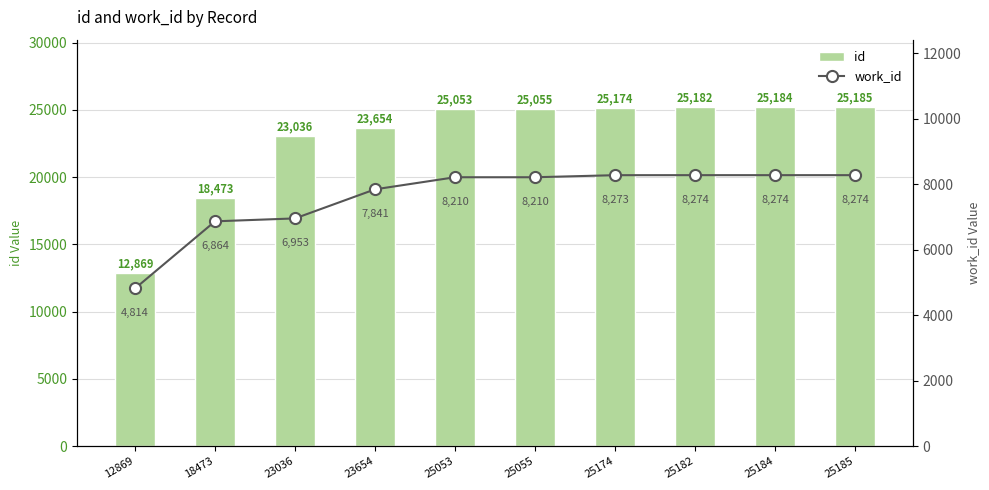

Reading left to right, list all the values displayed in this chart.

id: 12869=12869	18473=18473	23036=23036	23654=23654	25053=25053	25055=25055	25174=25174	25182=25182	25184=25184	25185=25185
work_id: 12869=4814	18473=6864	23036=6953	23654=7841	25053=8210	25055=8210	25174=8273	25182=8274	25184=8274	25185=8274